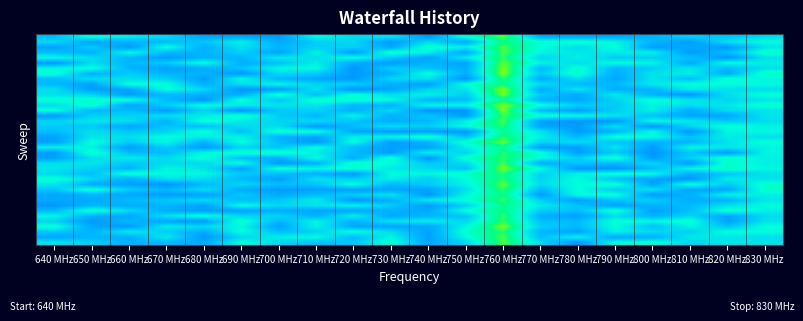

Which label corresponds to the largest value in the chart?

760 MHz